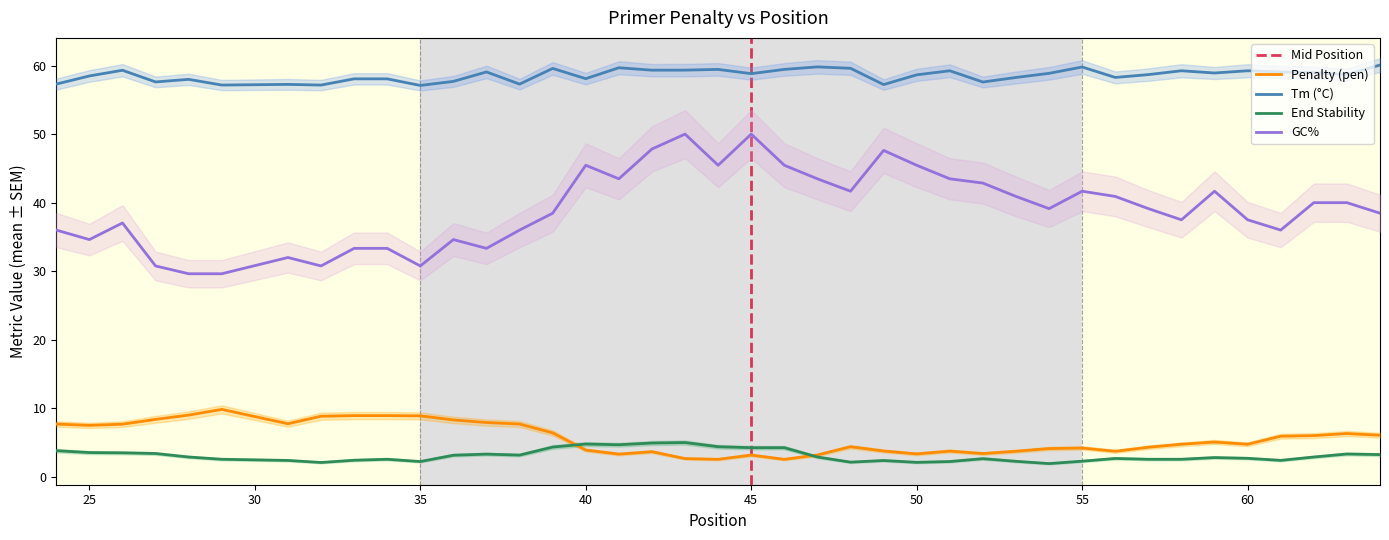

Rank the series by their maximum value, from lowest to highest.

PRIMER_LEFT_0_END_STABILITY, pen, PRIMER_LEFT_0_GC_PERCENT, PRIMER_LEFT_0_TM